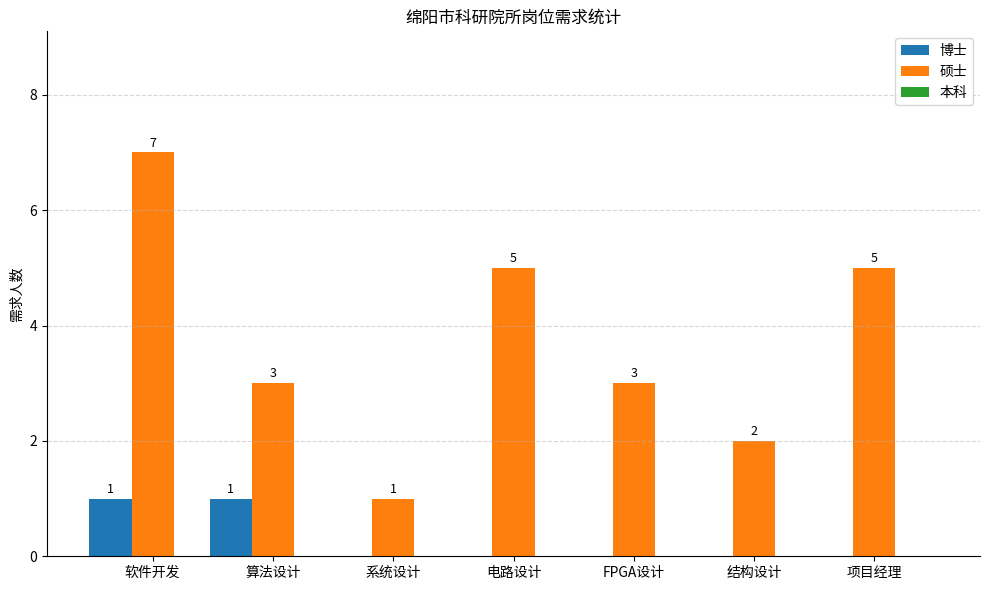

Is it true that 硕士 equals 7 at 软件开发?

True